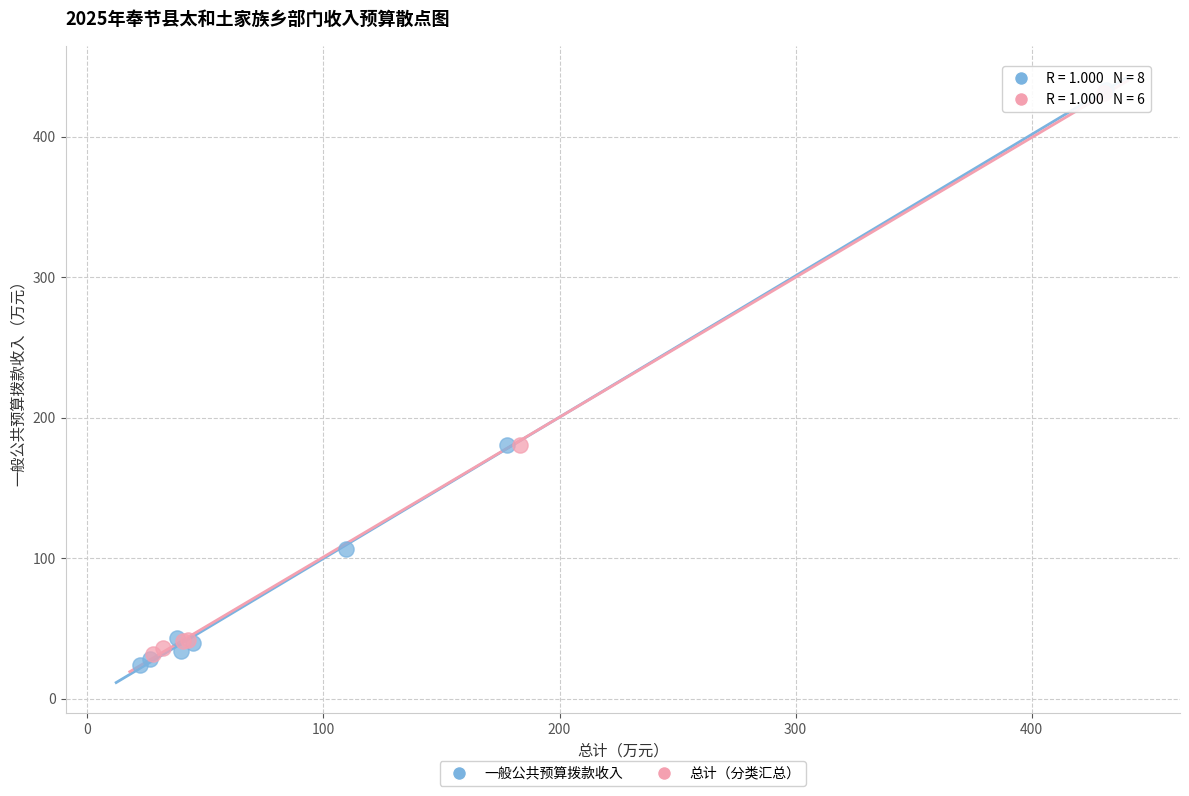

Which series has the largest Y range (max minus min)?

一般公共预算拨款收入